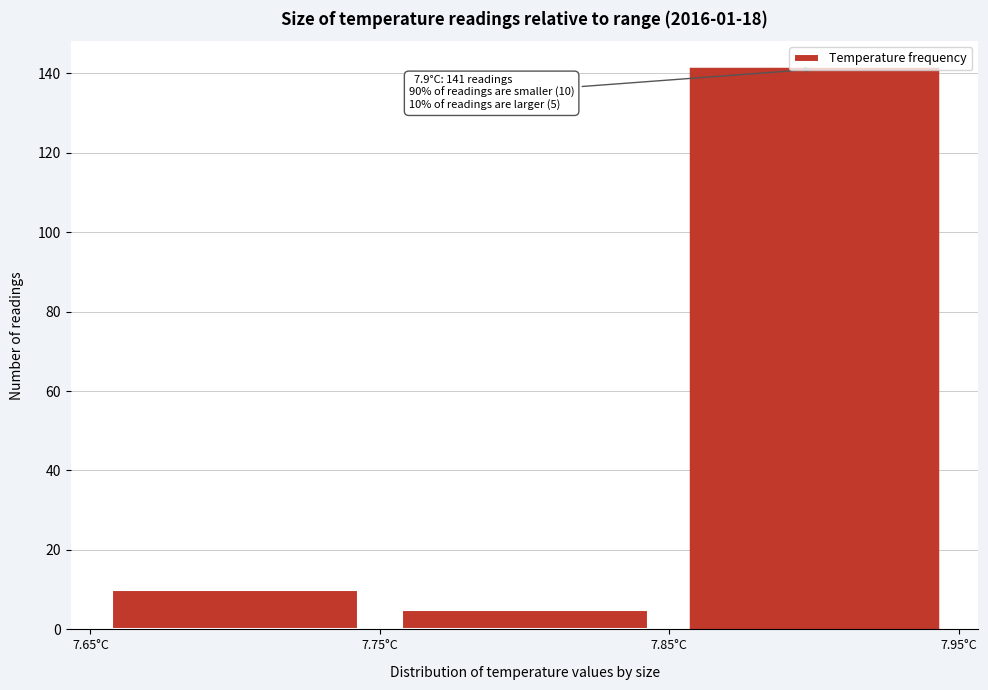

Over which range of the x-axis is the bar tallest?

7.85 to 7.95